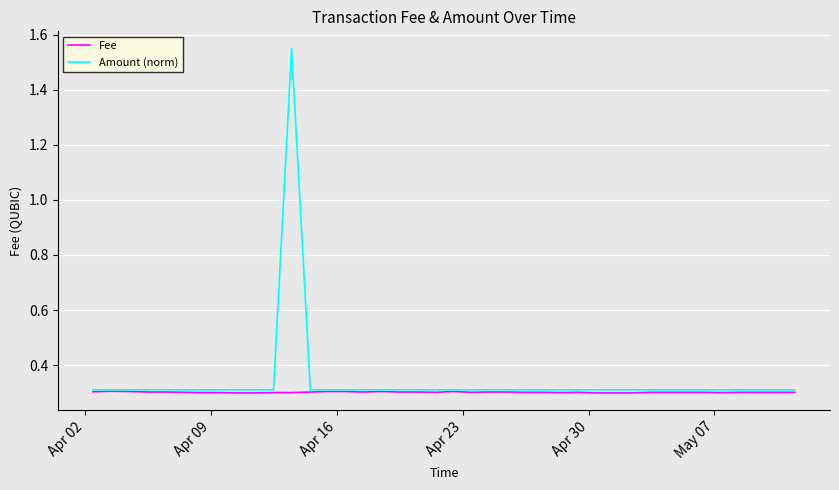

Does the chart have visible grid lines?

Yes